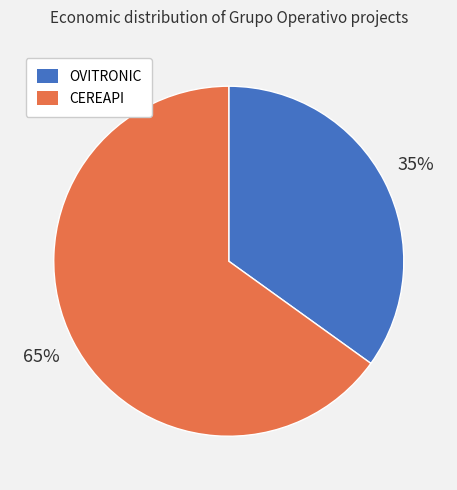

Which slice is the smallest?

OVITRONIC